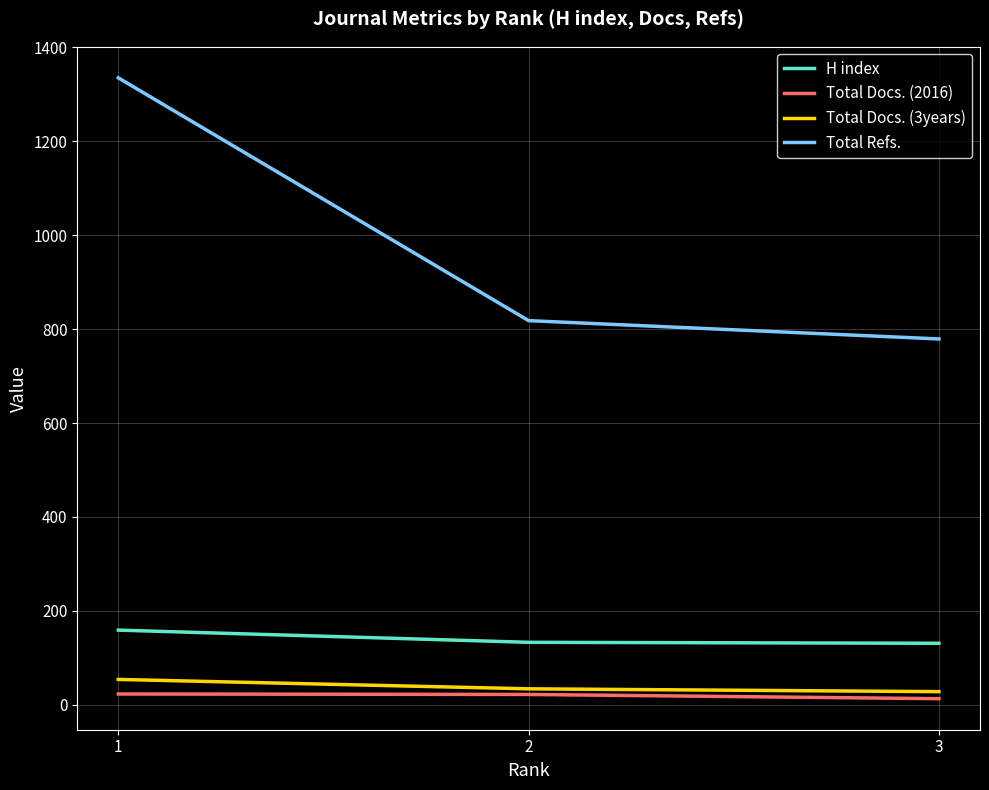

Rank the series at 1 from highest to lowest value.

Total Refs., H index, Total Docs. (3years), Total Docs. (2016)